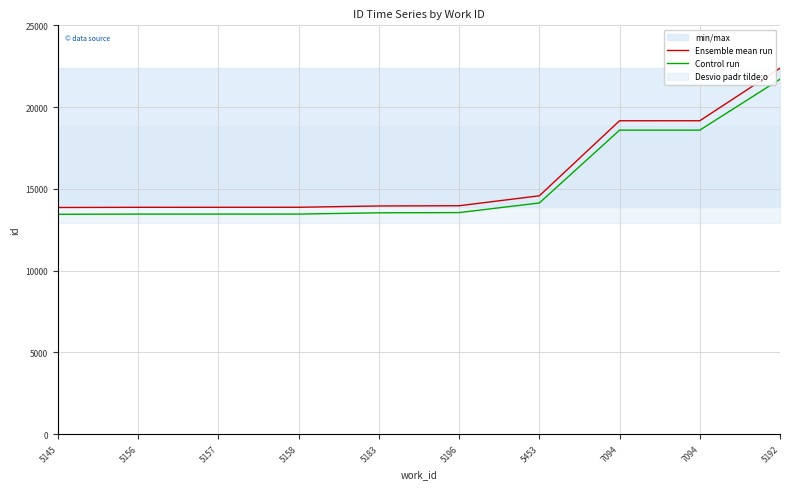

What is the difference between the second highest and minimum values in the Control run series?

5144.9